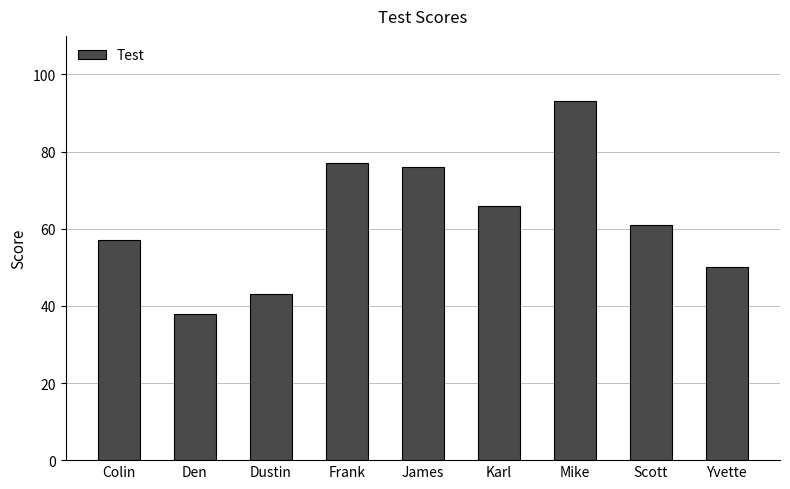

What is the change in value from James to Mike?

+17